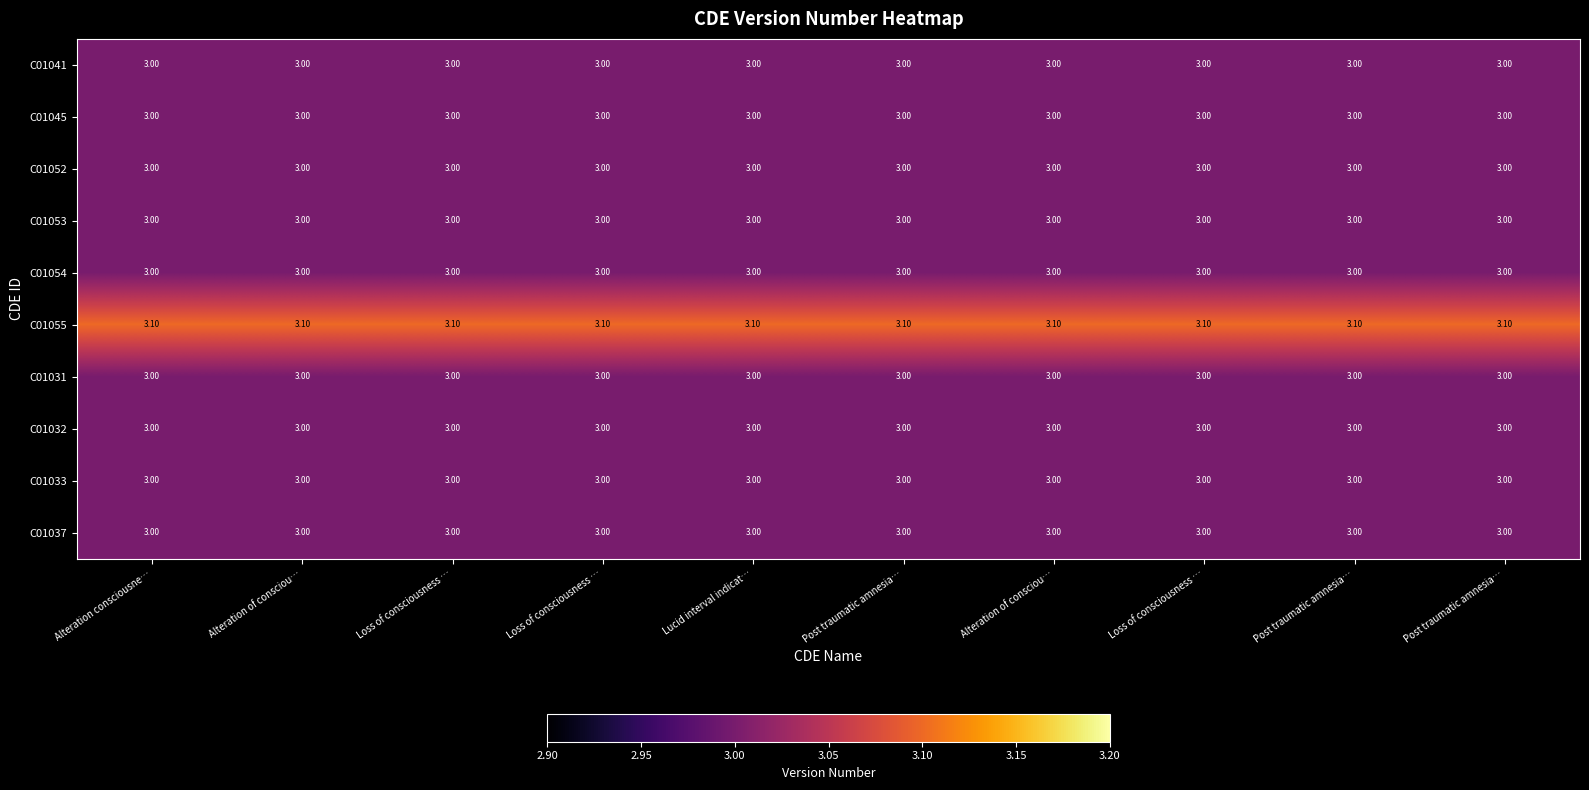

How many series are shown in this chart?

10